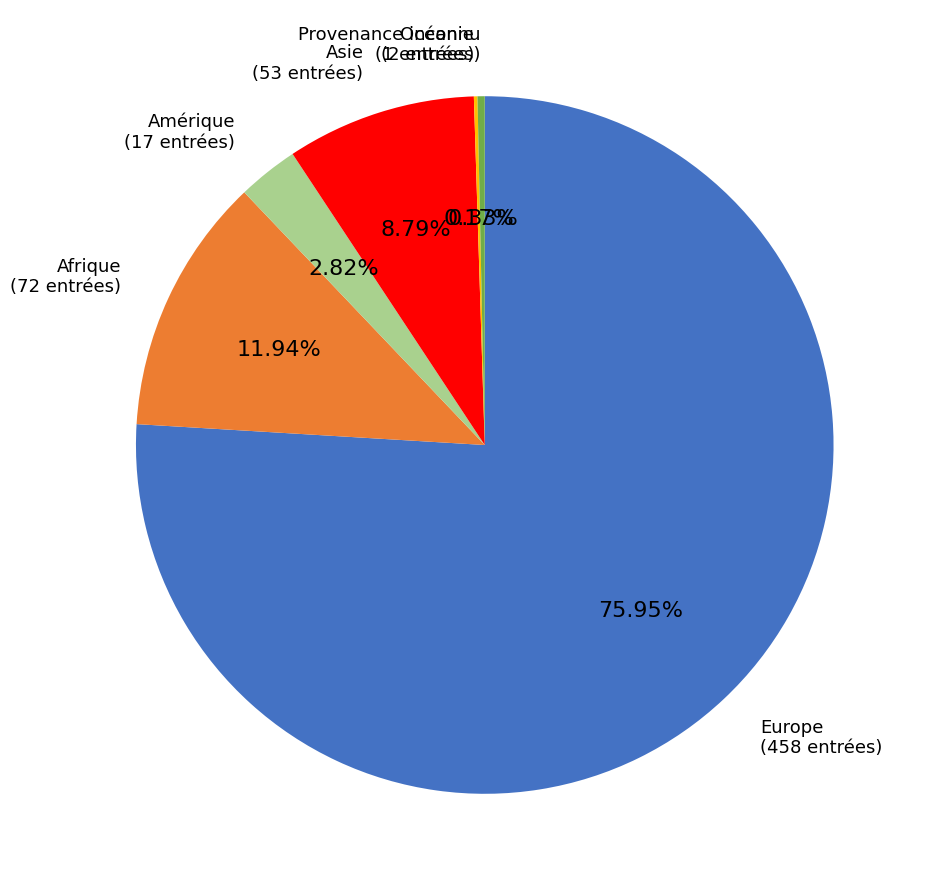

Does Provenance inconnu represent more than half of the total?

No